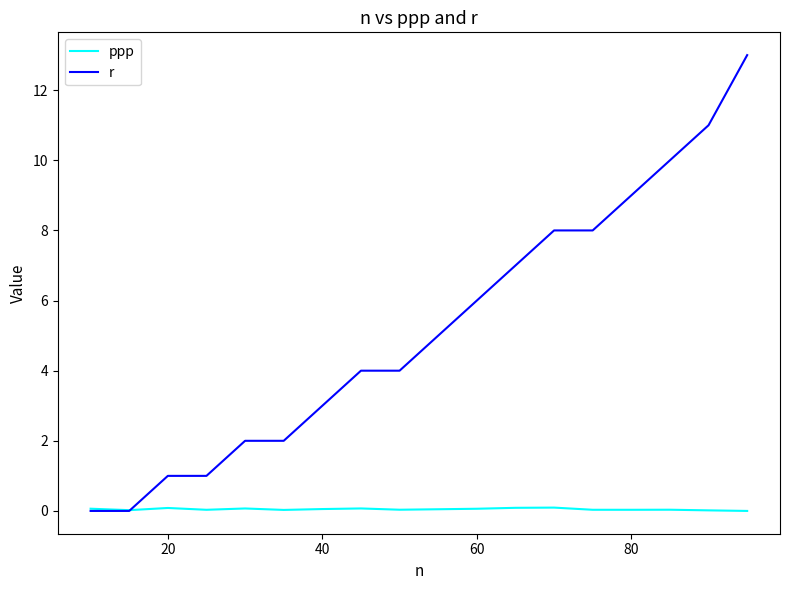

Rank the series by their maximum value, from highest to lowest.

r, ppp